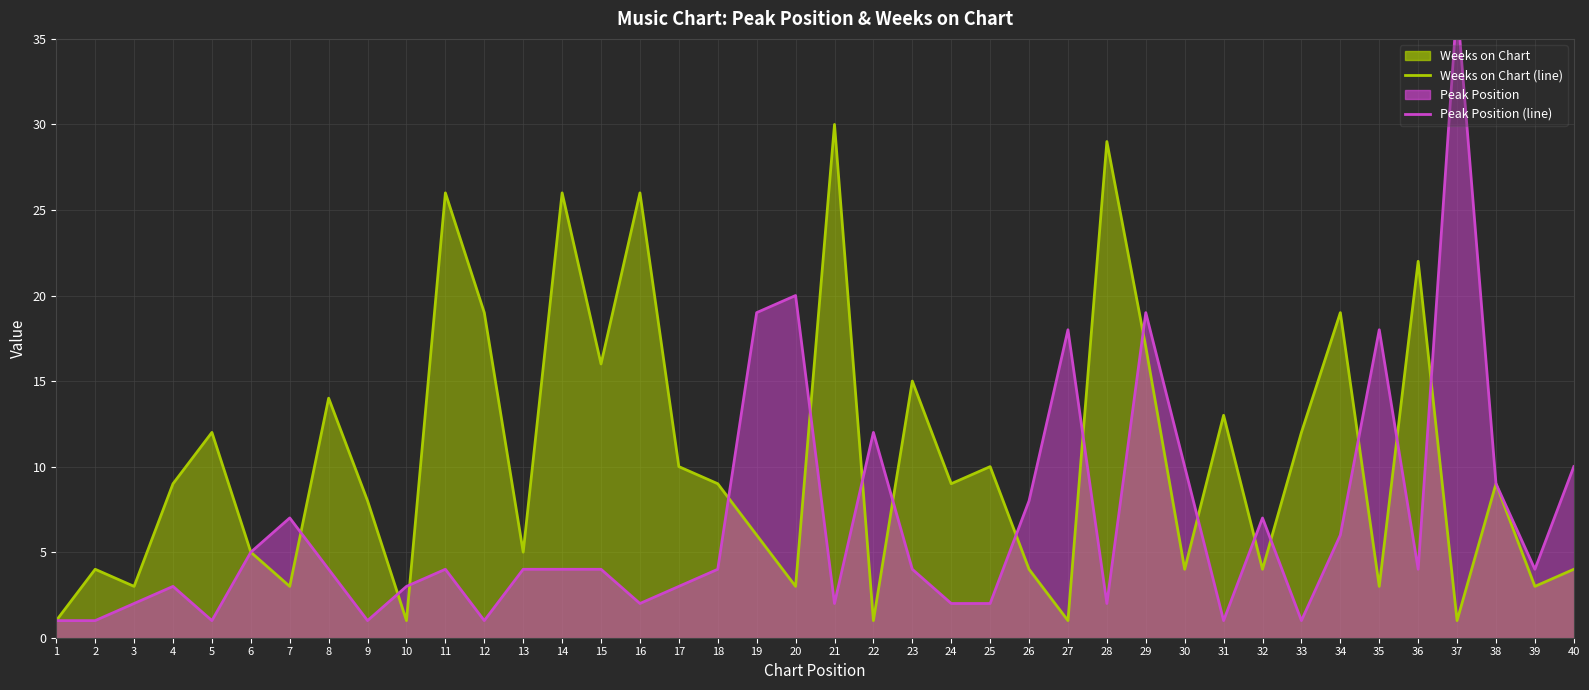

At which label does Weeks on Chart (line) first exceed 9?

5